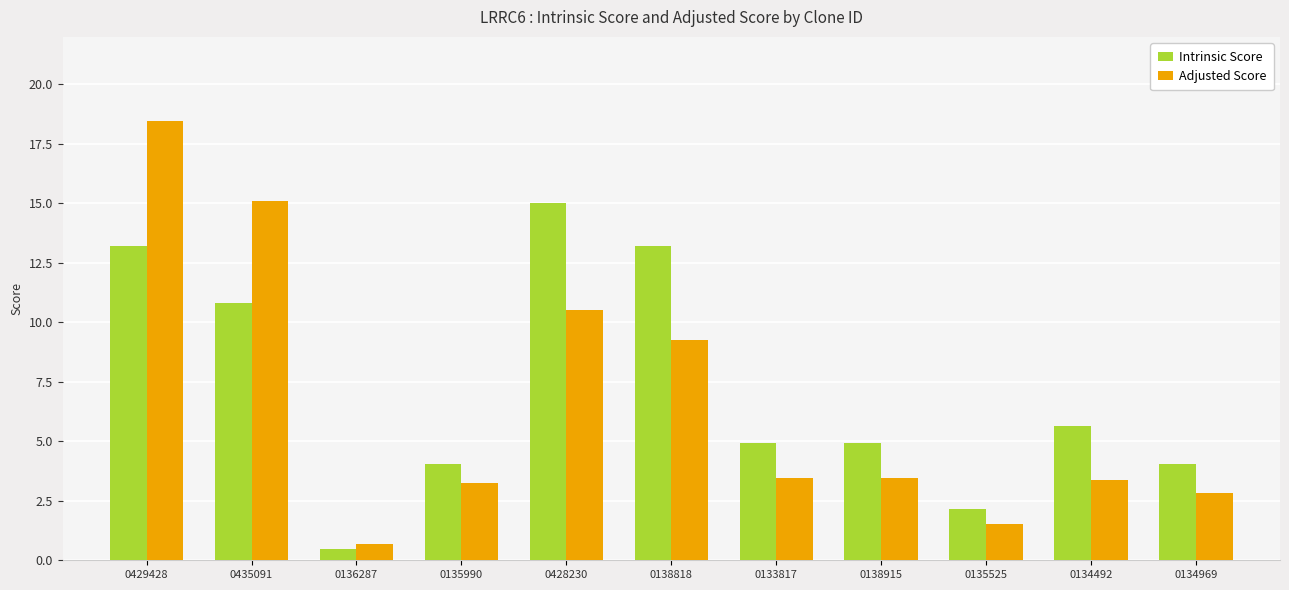

What is the label of the 11th bar from the right?

0429428